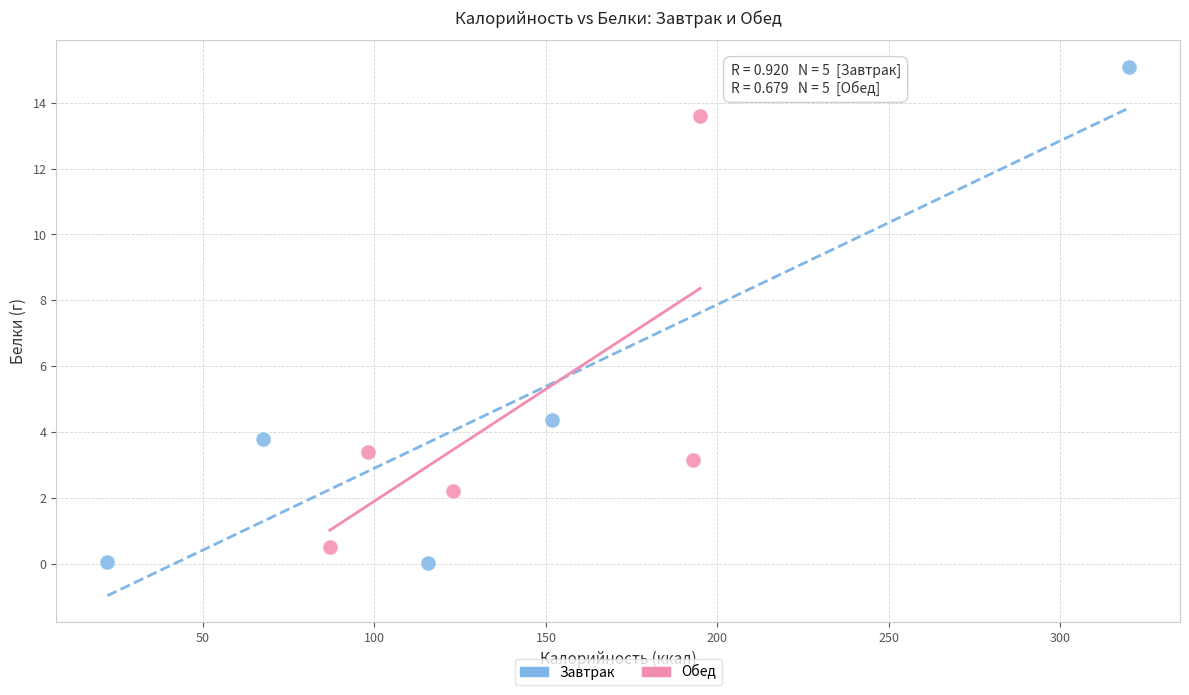

Which series contains the highest Y value?

Завтрак